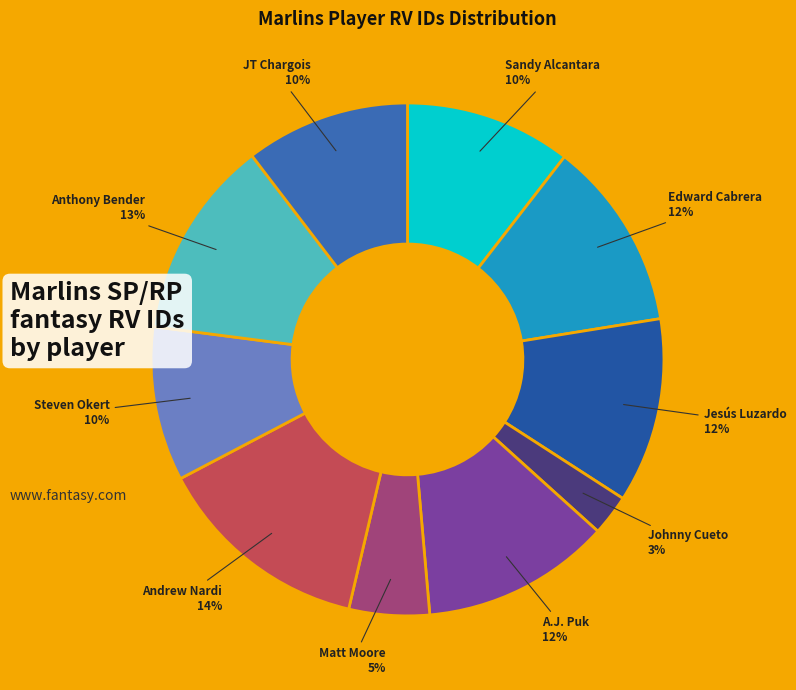

What is the ratio of the value at Matt Moore to the value at Edward Cabrera?

0.4